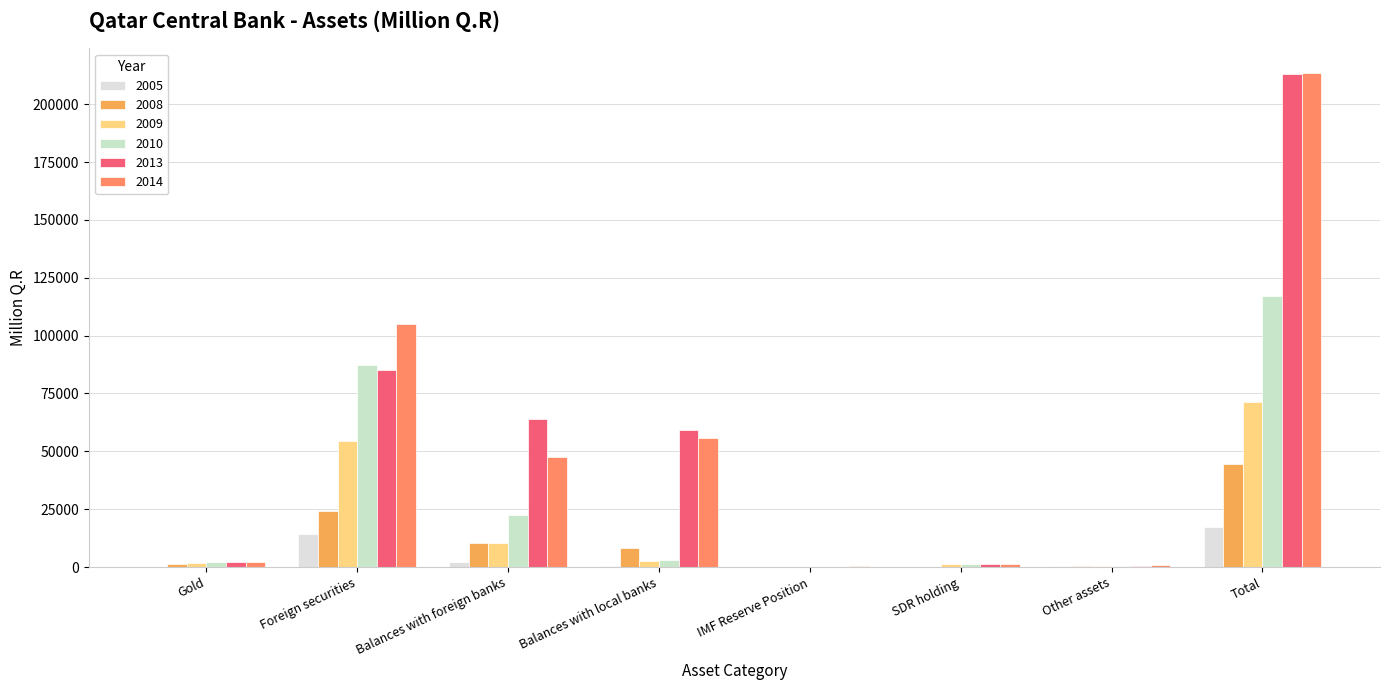

Count the number of categories in the chart.

8